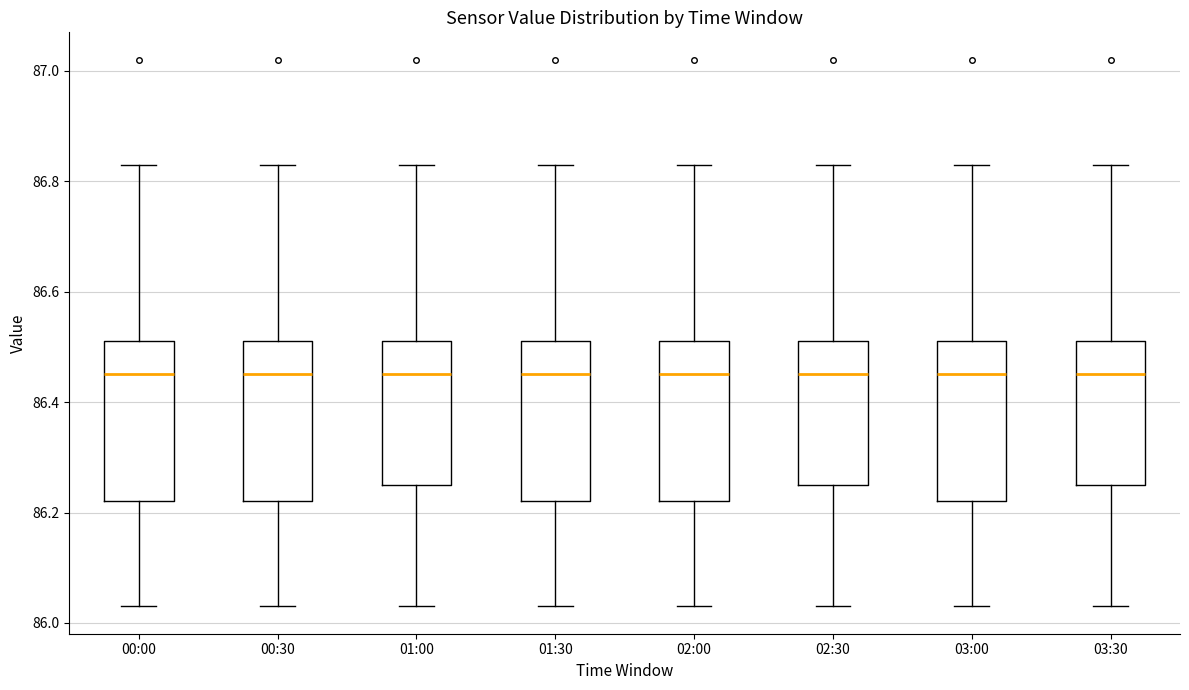

Where is the lower edge of the box for 01:30 on the y-axis? The values are not printed on the chart, so give them approximately, as read against the axis.

86.22